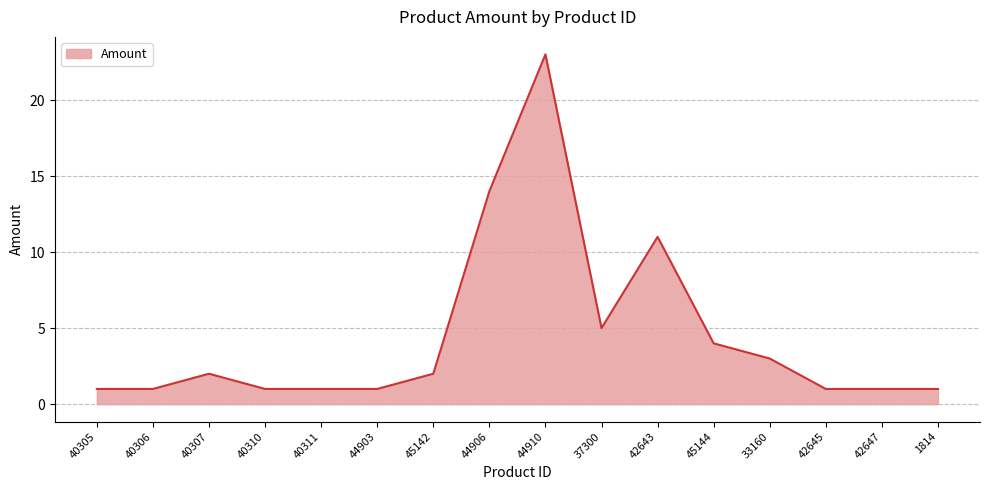

What is the change in value from 44903 to 44906?

+13